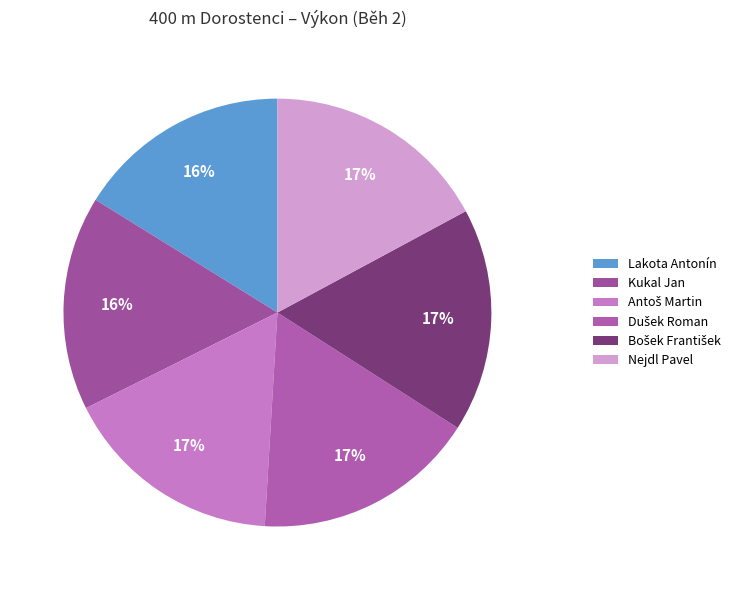

How many slices are in this pie chart?

6